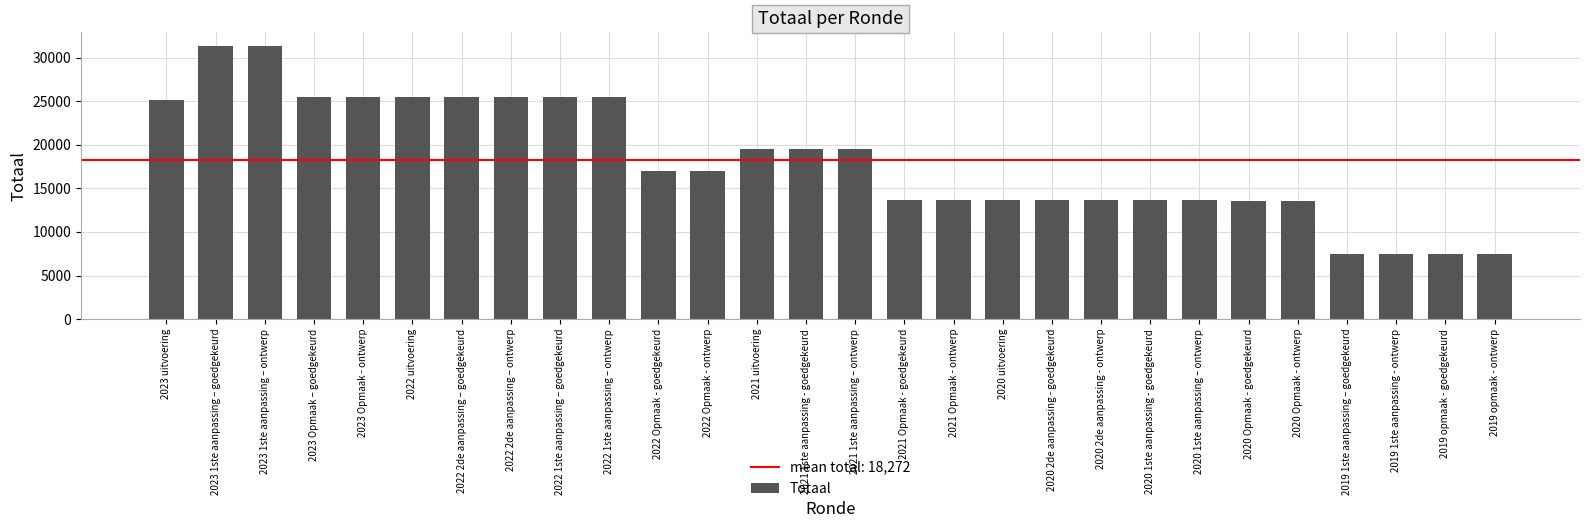

Is it true that the value at 2023 1ste aanpassing – goedgekeurd is 31344?

True